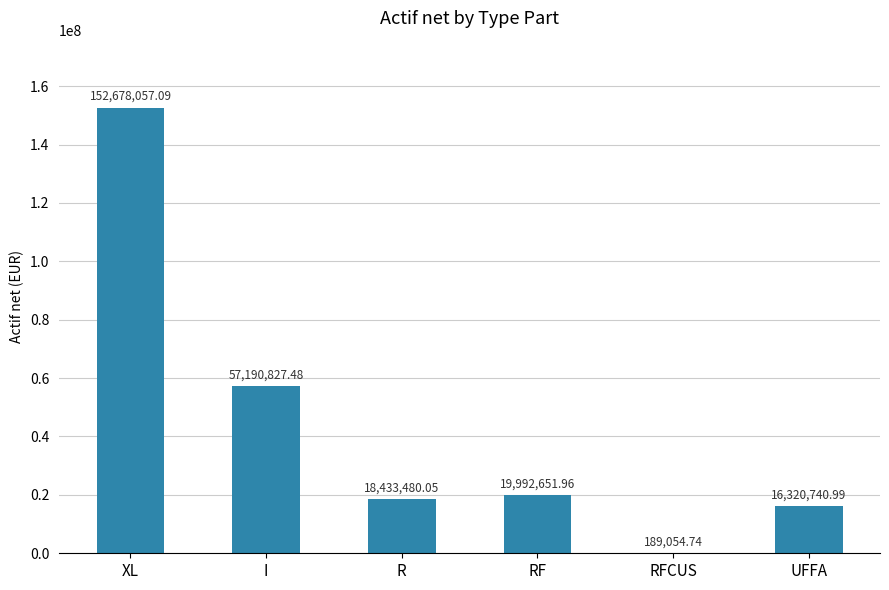

What is the change in value from XL to I?

-95487229.6